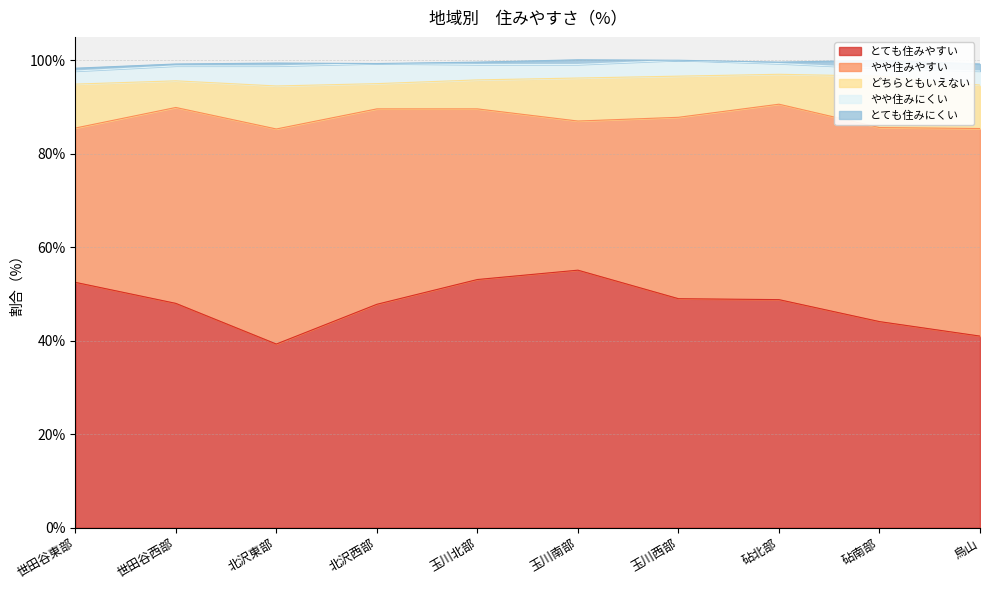

Between 北沢東部 and 烏山, which series saw the biggest shift?

とても住みやすい